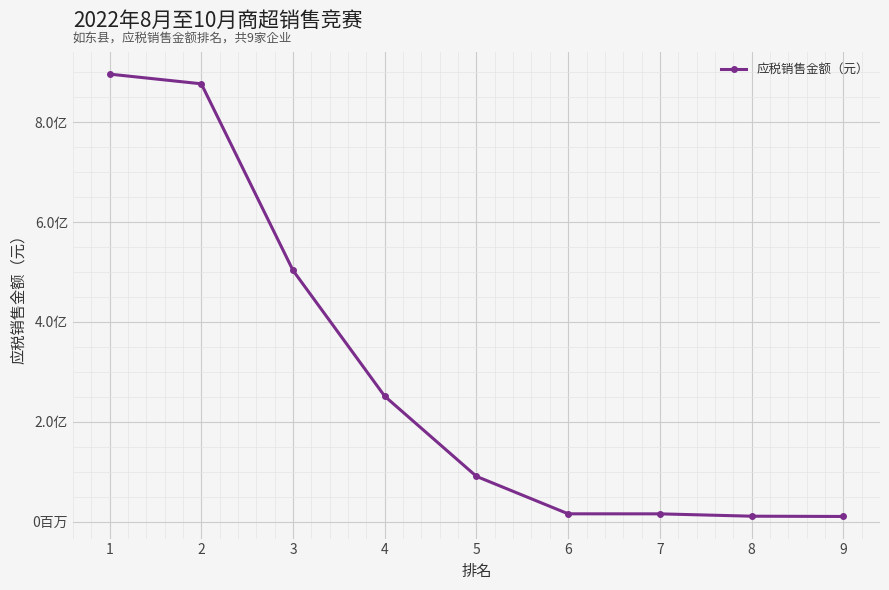

What is the value of the 9th point from the left?

1030287.2